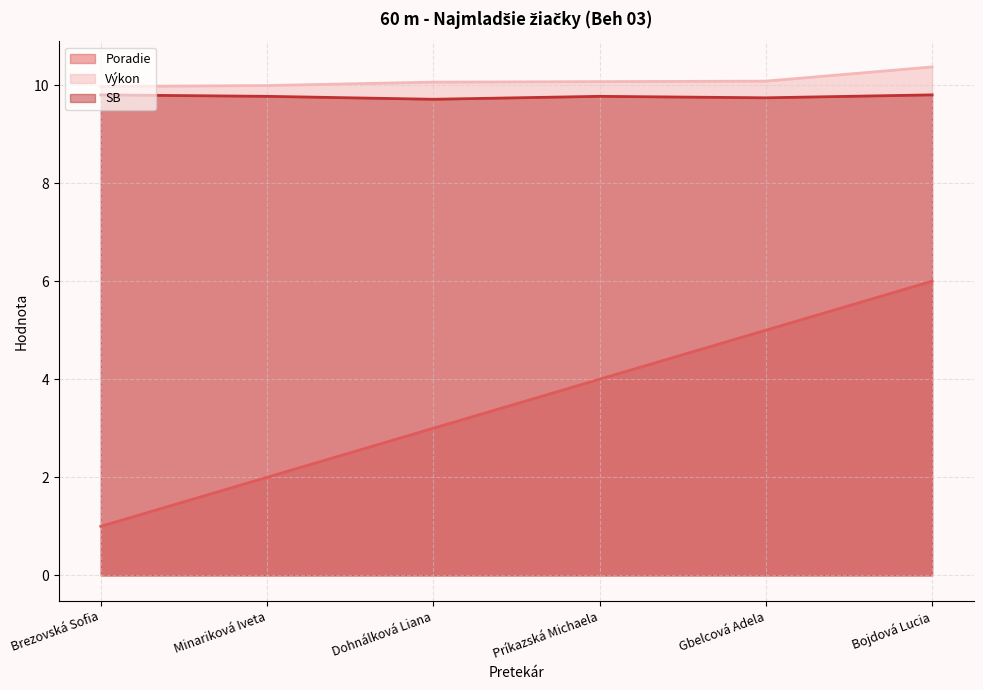

True or false: Výkon has more than 1 points higher than both neighbors.

False